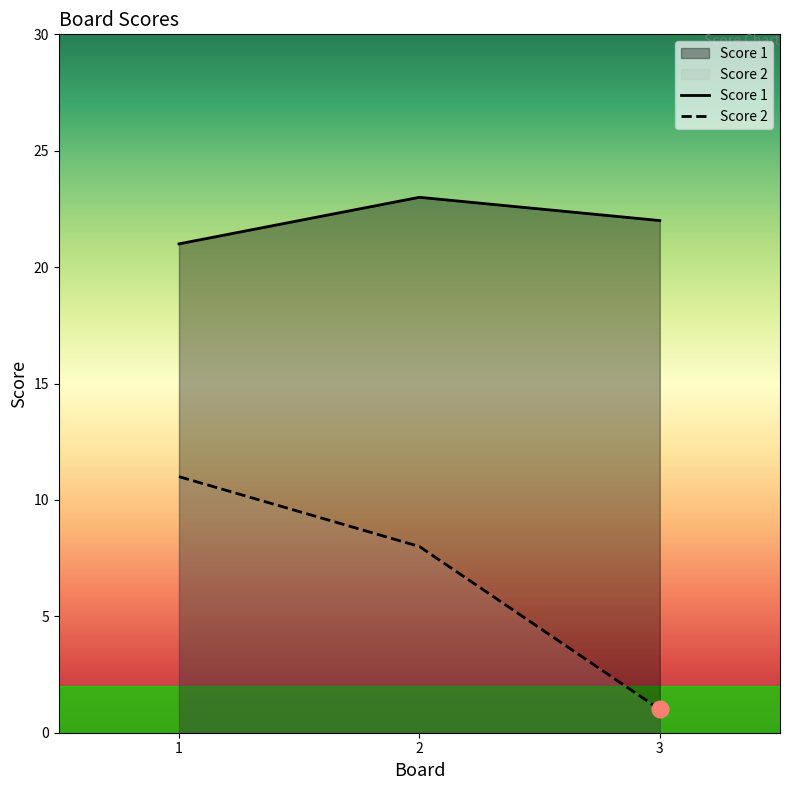

How many data points in Score 2 are above 8?

1